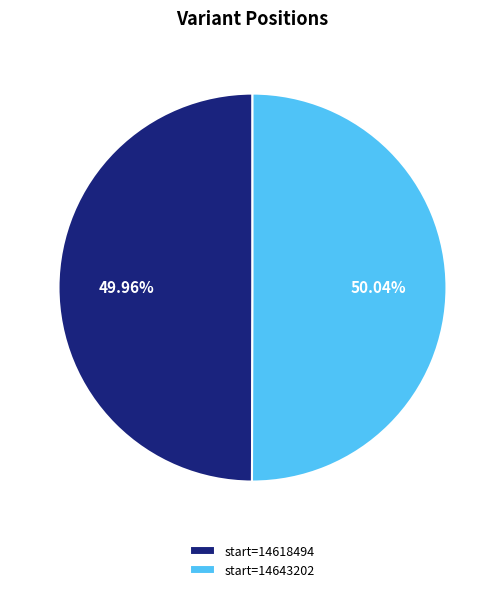

Is there any slice that represents more than half of the pie?

Yes